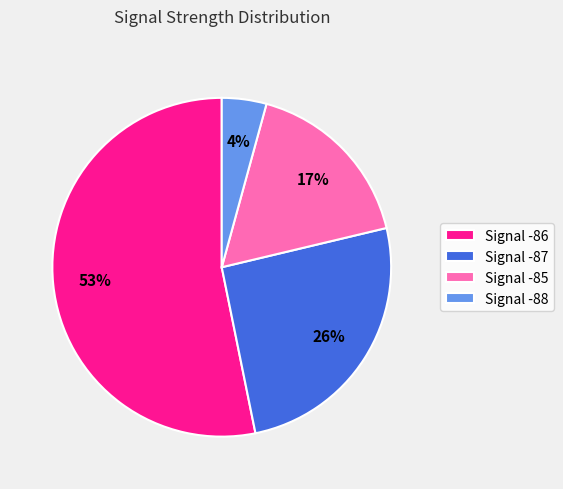

Which slice is the smallest?

Signal -88